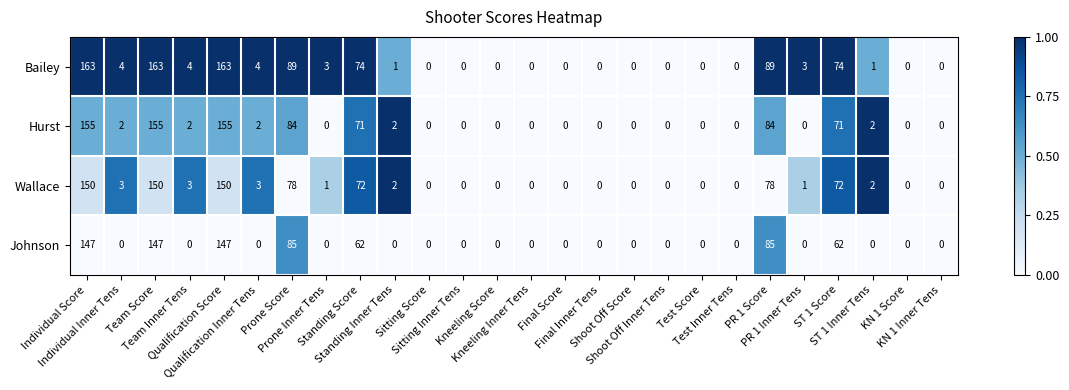

What is the difference between the maximum and second lowest values in the Wallace series?

150